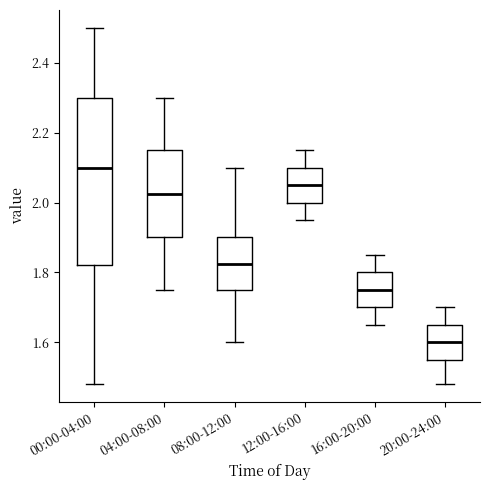

Which box's median line is the highest?

00:00-04:00